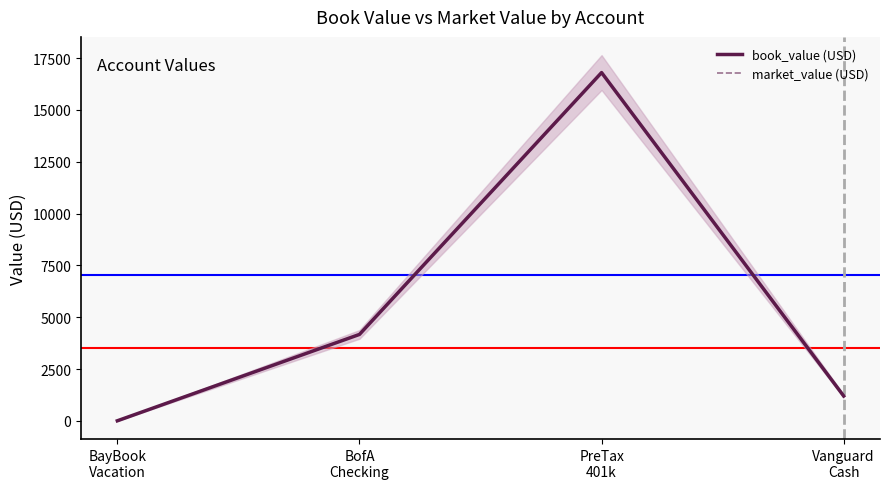

What position from the right is BofA
Checking?

3